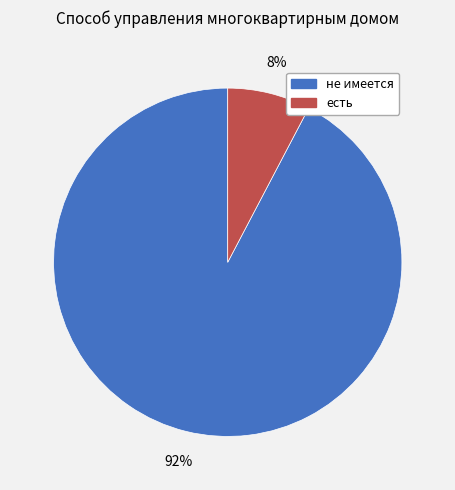

To the nearest percent, what is the combined percentage of есть and не имеется?

100%